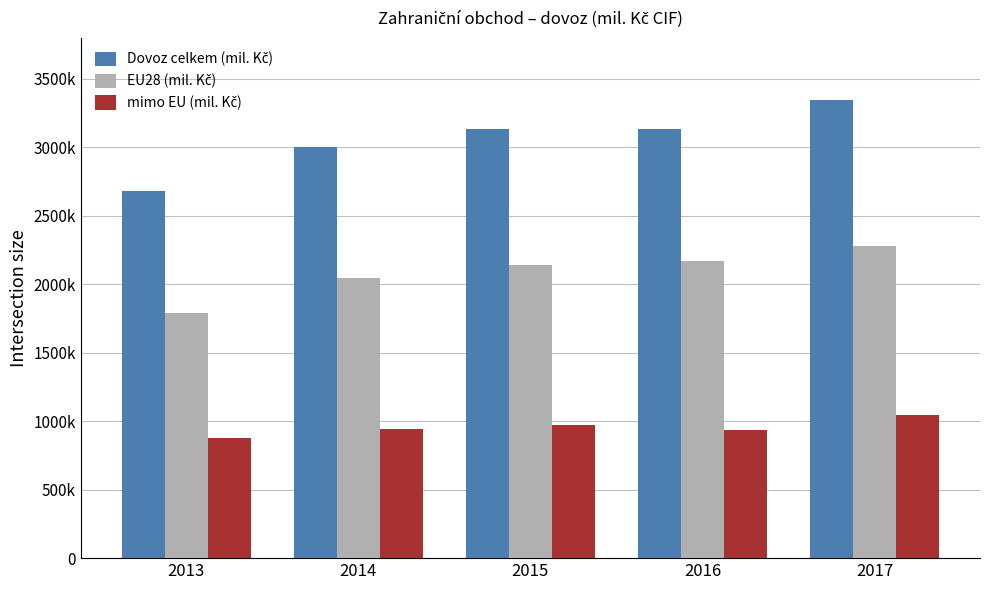

Between 2014 and 2015, which series saw the biggest shift?

Dovoz celkem (mil. Kč)